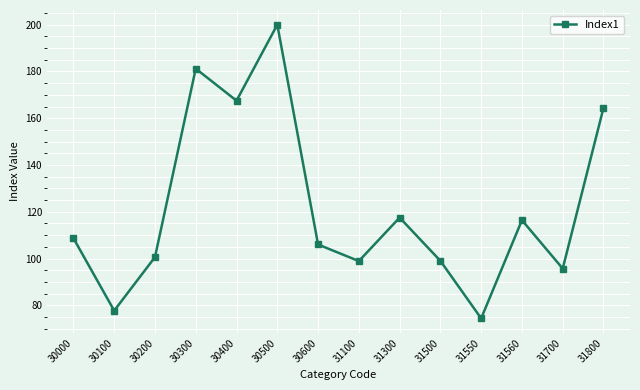

The value at 30600 is 48.3. True or false?

False